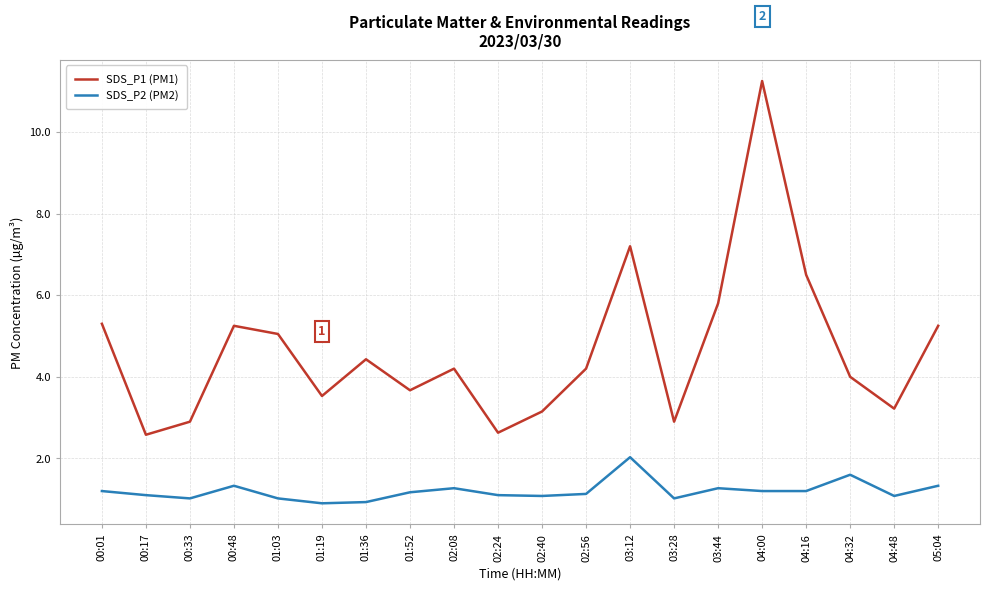

Which series has the widest spread of values?

SDS_P1 (PM1)